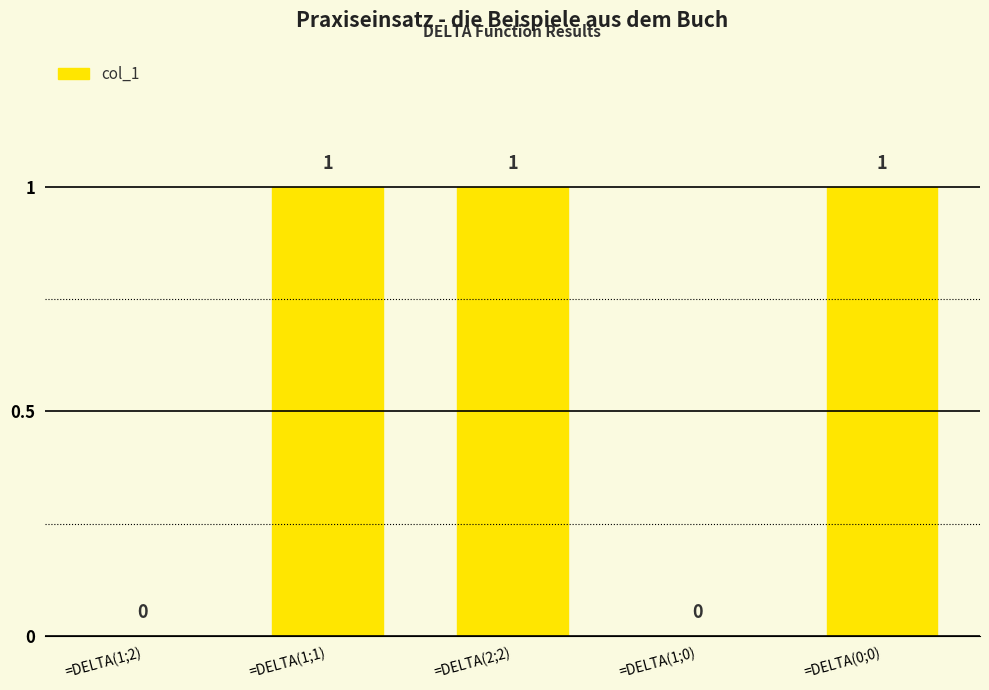

What is the sum of all values?

3